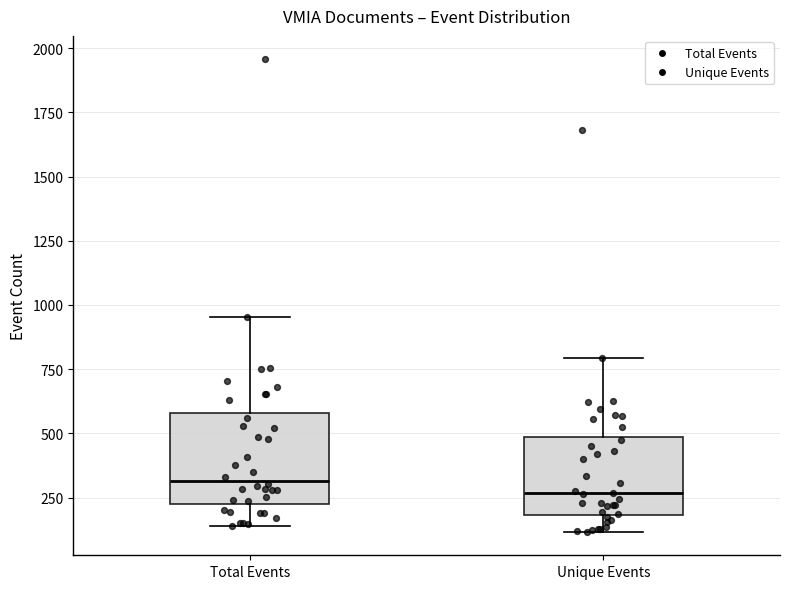

Reading left to right, transcribe this box plot: for each box, give where its median line is, the range the box spans, and where its two whiskers end, as read against the y-axis. The values are not printed on the chart, so give them approximately, as read against the axis.

Total Events: median 300, box 250 to 600, whiskers 150 to 950
Unique Events: median 250, box 200 to 500, whiskers 100 to 800